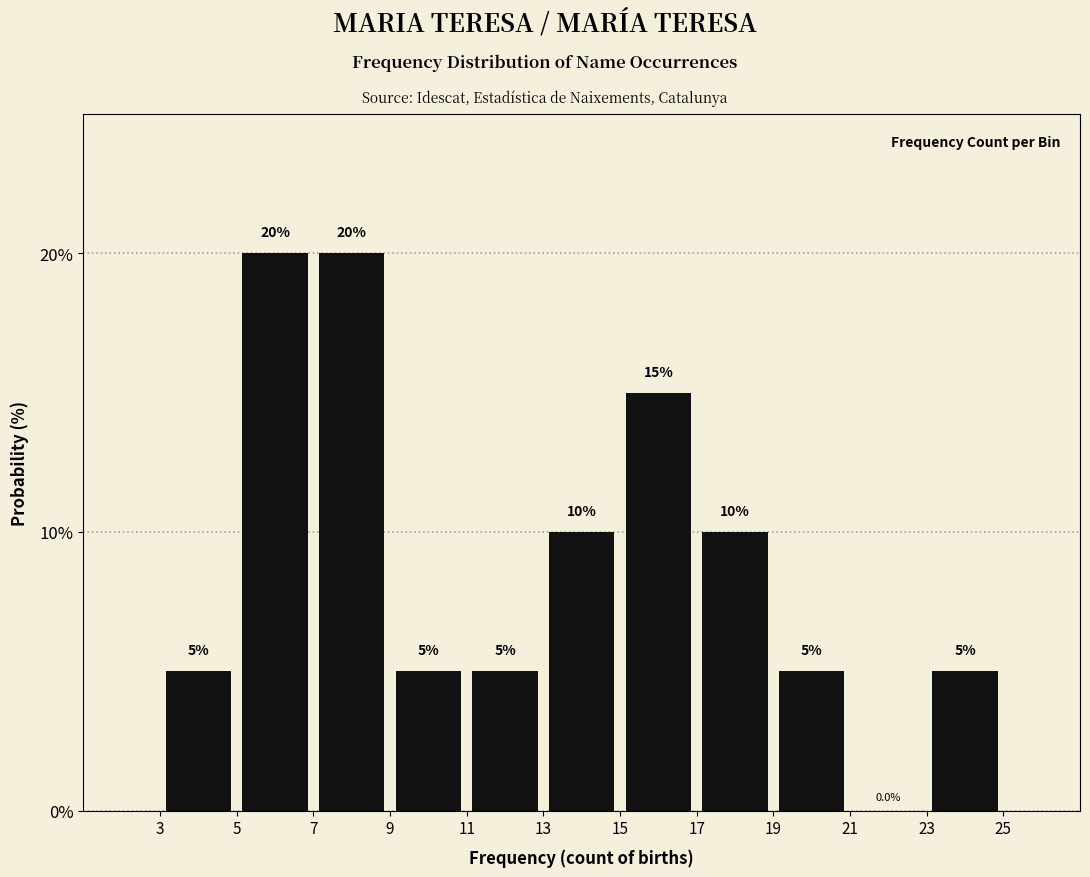

Reading left to right, transcribe this chart: for each bar, give the range it covers on the x-axis and its height.

3 to 5: 5.0
5 to 7: 20.0
7 to 9: 20.0
9 to 11: 5.0
11 to 13: 5.0
13 to 15: 10.0
15 to 17: 15.0
17 to 19: 10.0
19 to 21: 5.0
21 to 23: 0.0
23 to 25: 5.0